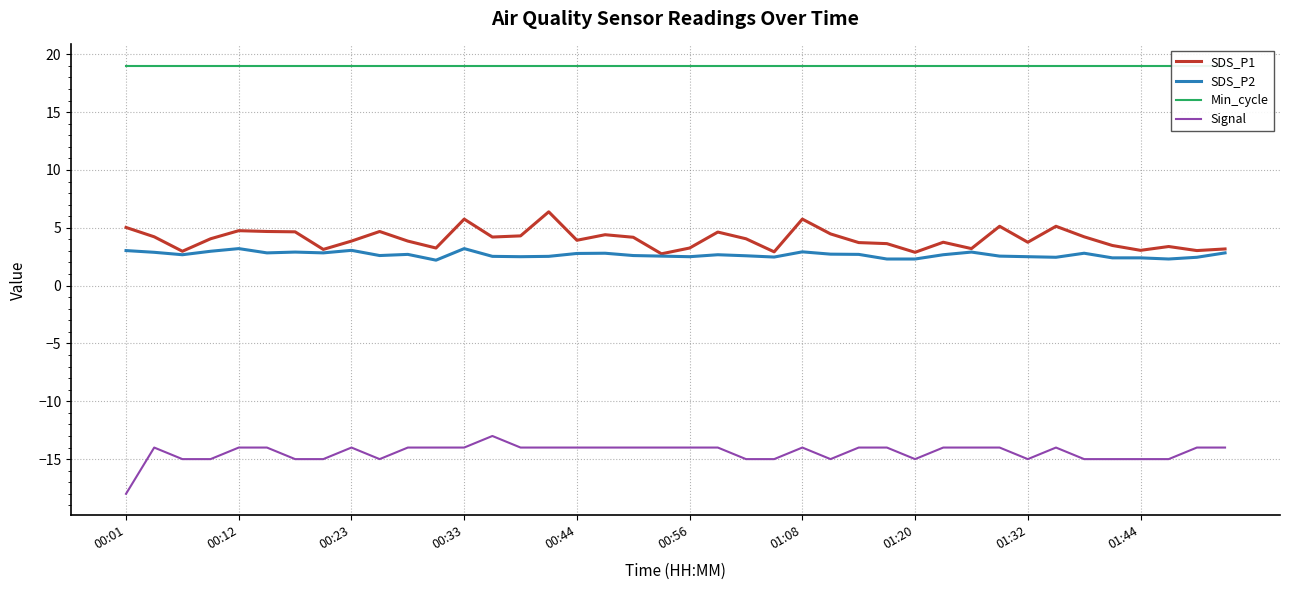

How many data points in SDS_P1 are above 4?

20